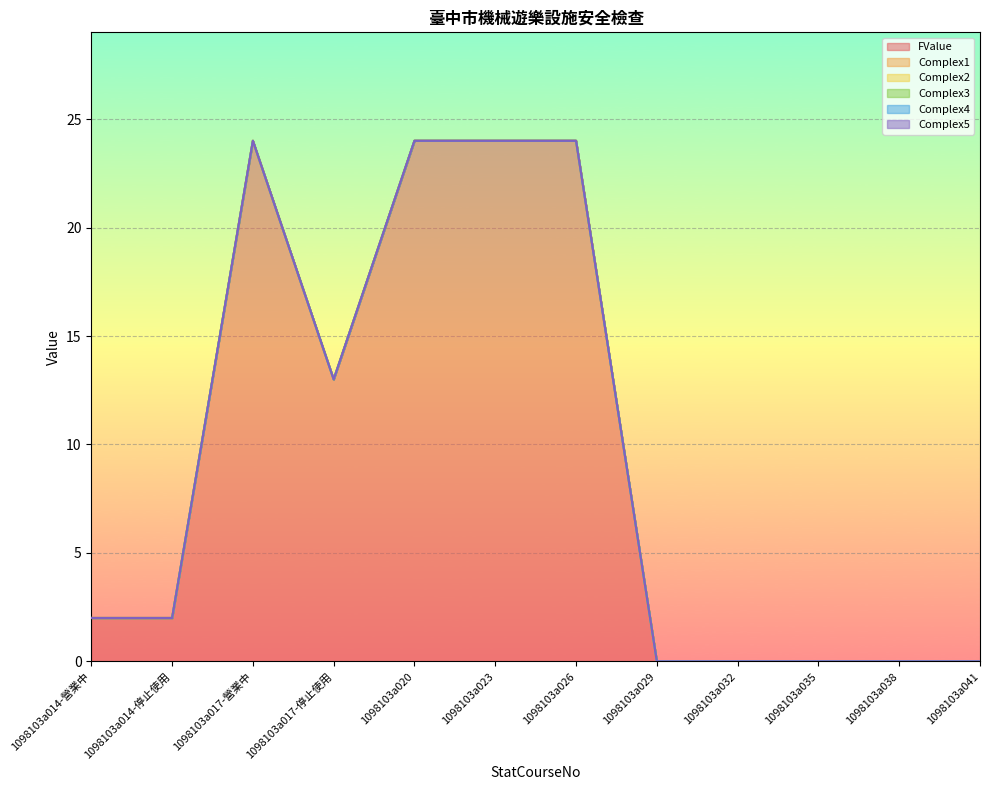

True or false: Complex4 has more than 1 interior local peaks.

False